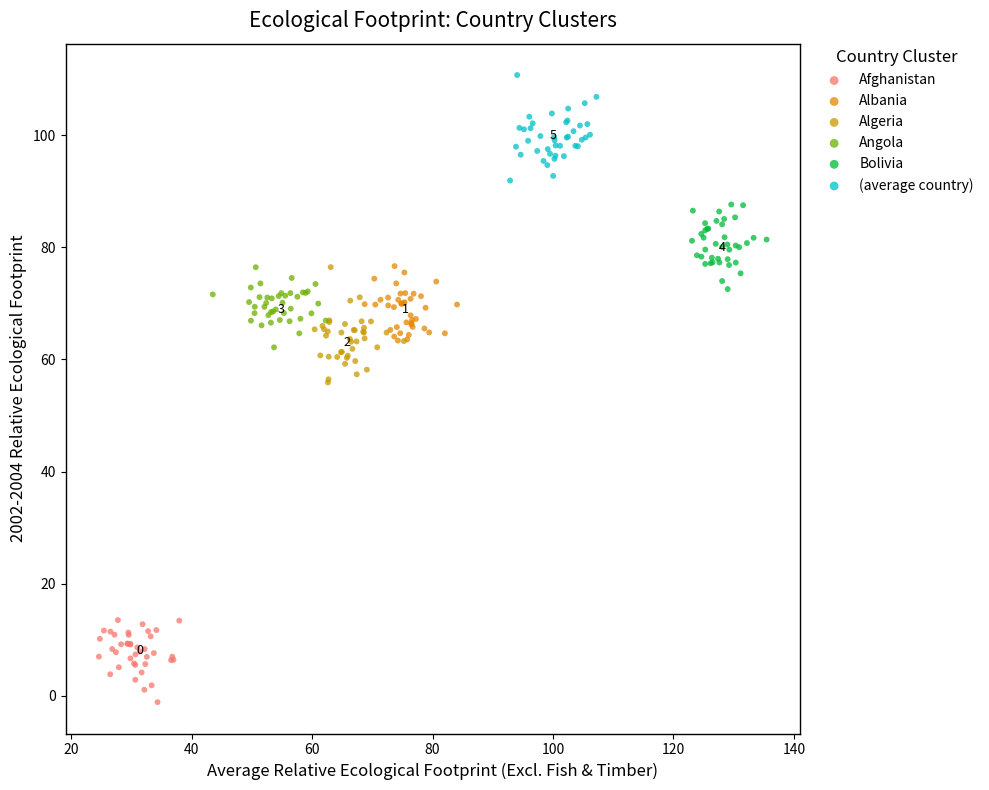

Which series reaches the minimum Y coordinate?

Afghanistan